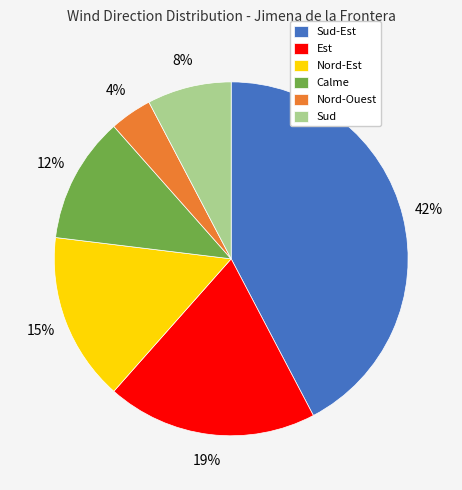

True or false: Calme accounts for 12% of the total.

True